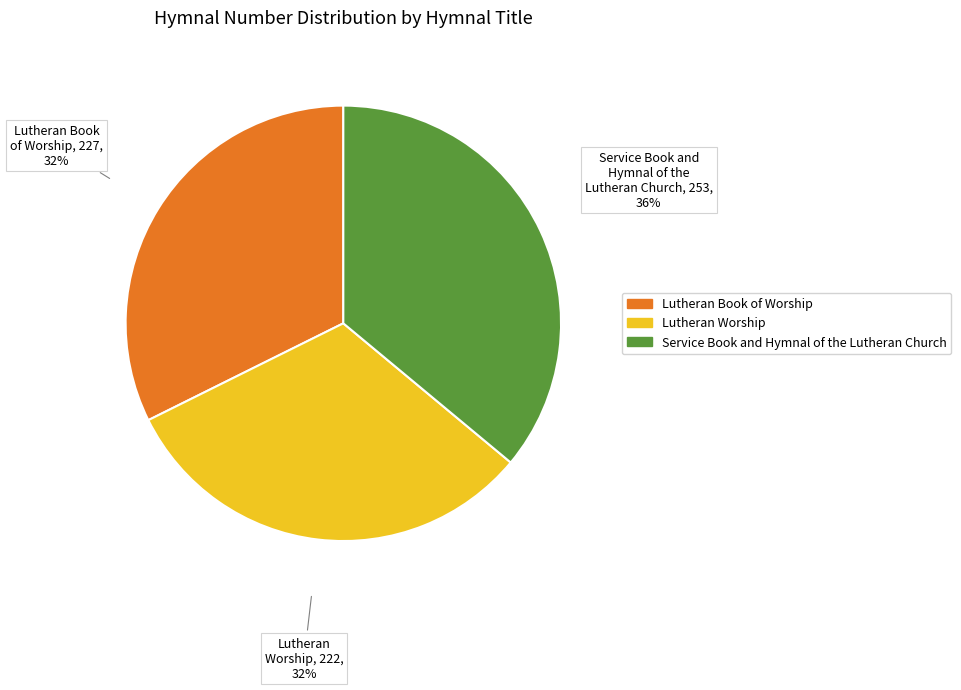

Does Lutheran Book of Worship represent more than half of the total?

No